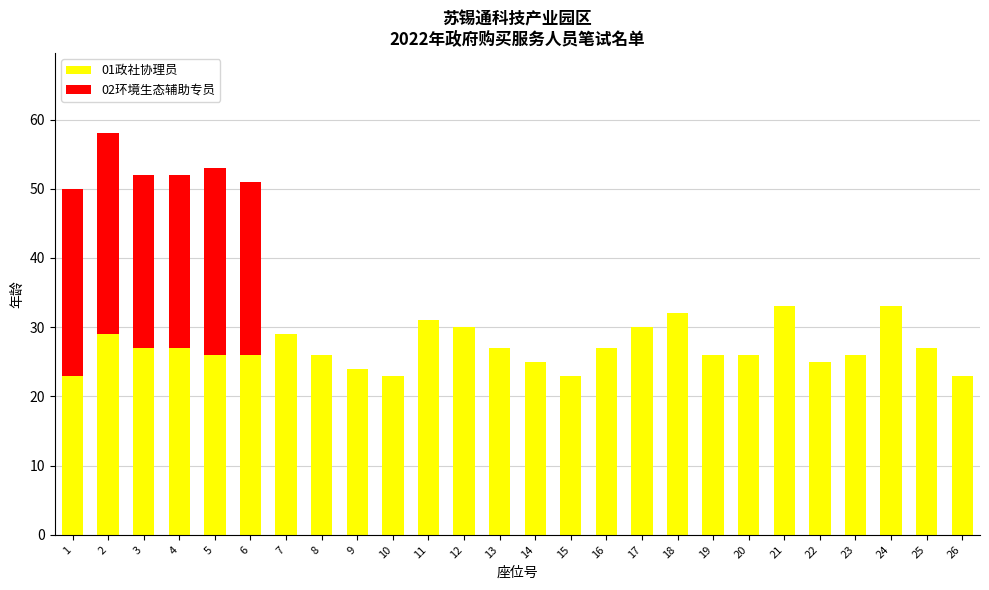

Are the bars grouped side by side (vs. stacked)?

No